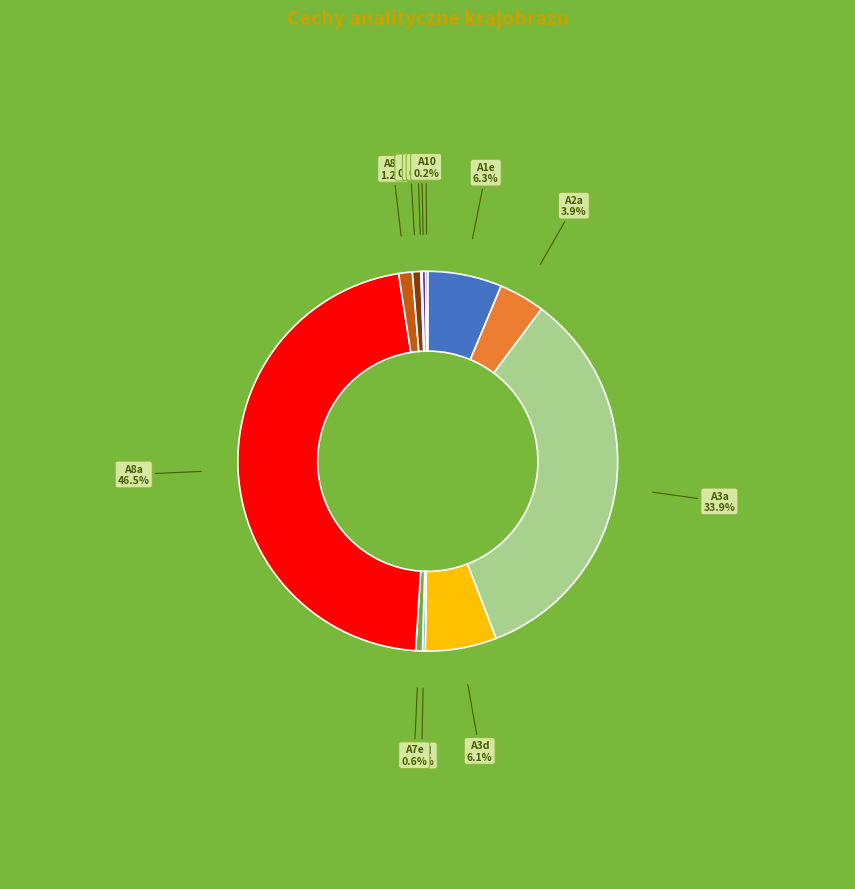

Between A3d and A3a, which is larger?

A3a